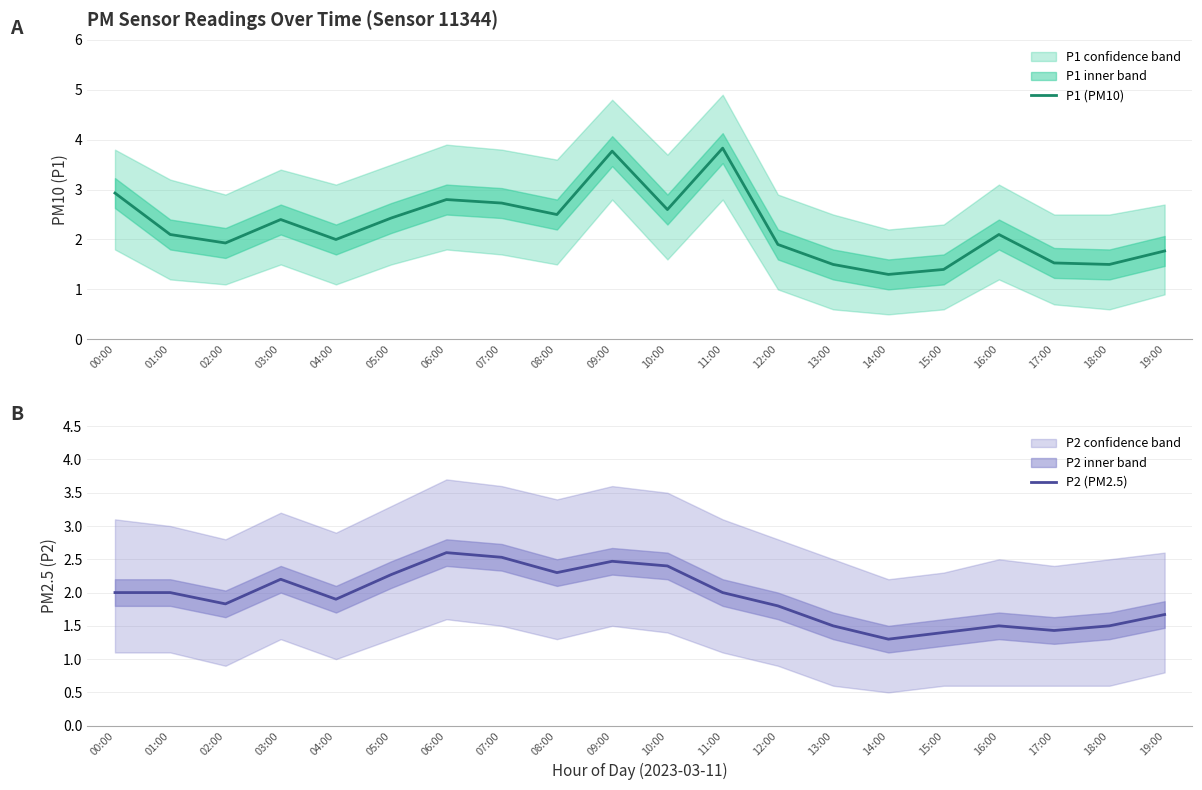

At which category does P2 (PM2.5) reach its first local peak?

03:00